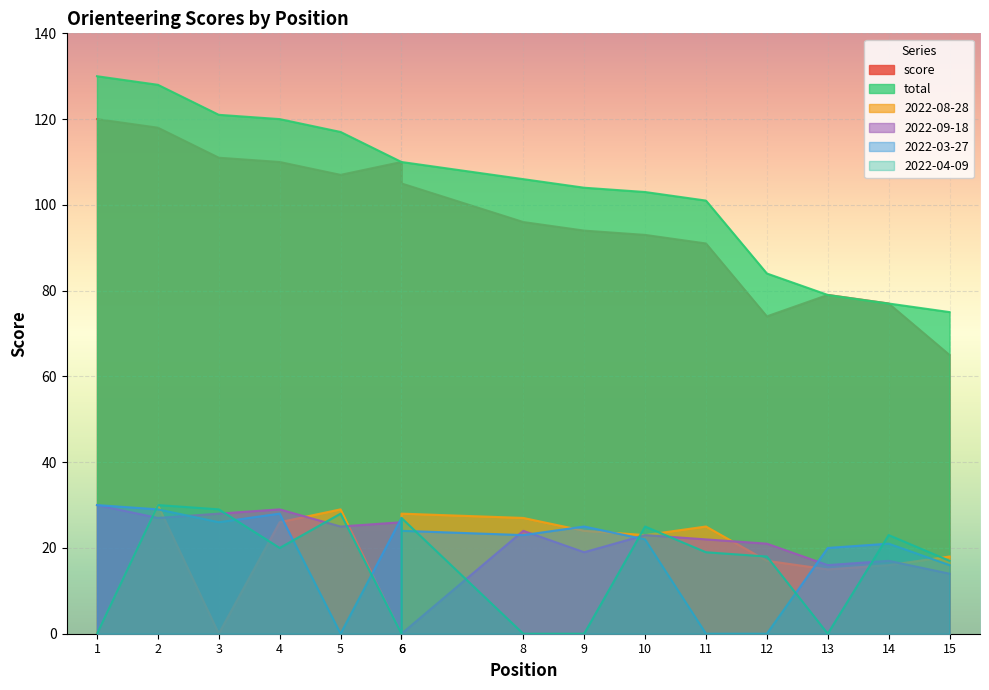

True or false: score and 2022-03-27 cross at least once.

False